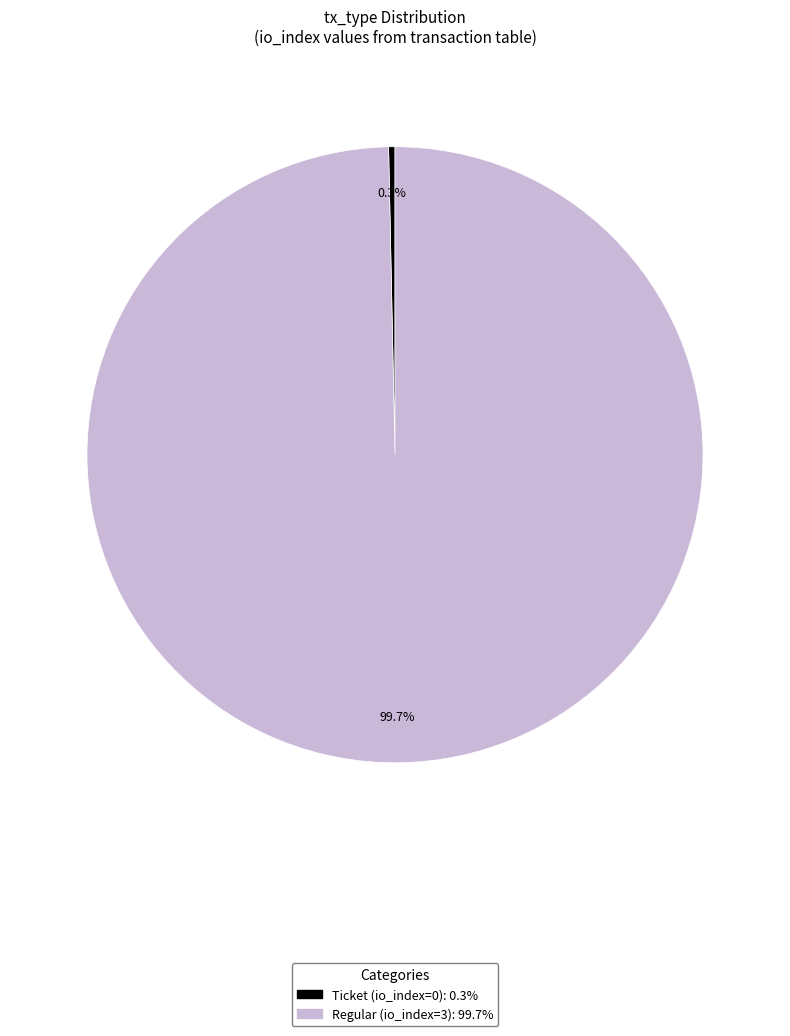

To the nearest percent, what is the difference between the Regular and Ticket slice percentages?

100%